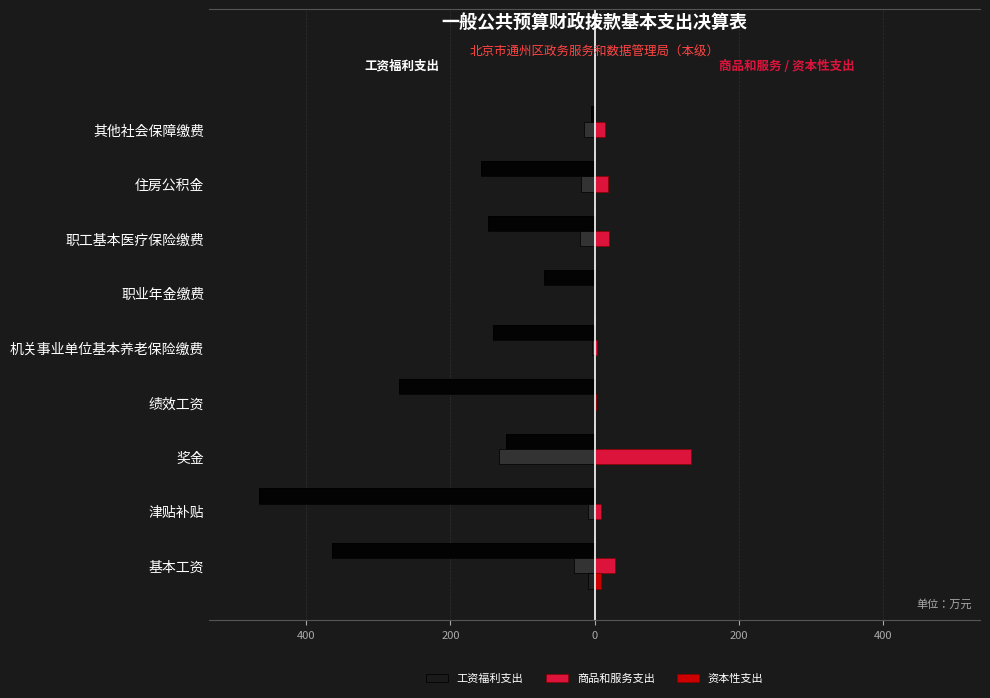

Reading right to left, extract all data points from this chart.

工资福利支出: -5.1	-157.4	-148.0	-70.5	-141.0	-272.0	-122.3	-465.1	-364.5
商品和服务支出: 14.6	19.0	19.7	0.2	3.1	1.4	133.3	9.6	28.2
资本性支出: 0.0	0.0	0.0	0.0	0.0	0.0	0.0	0.0	9.0